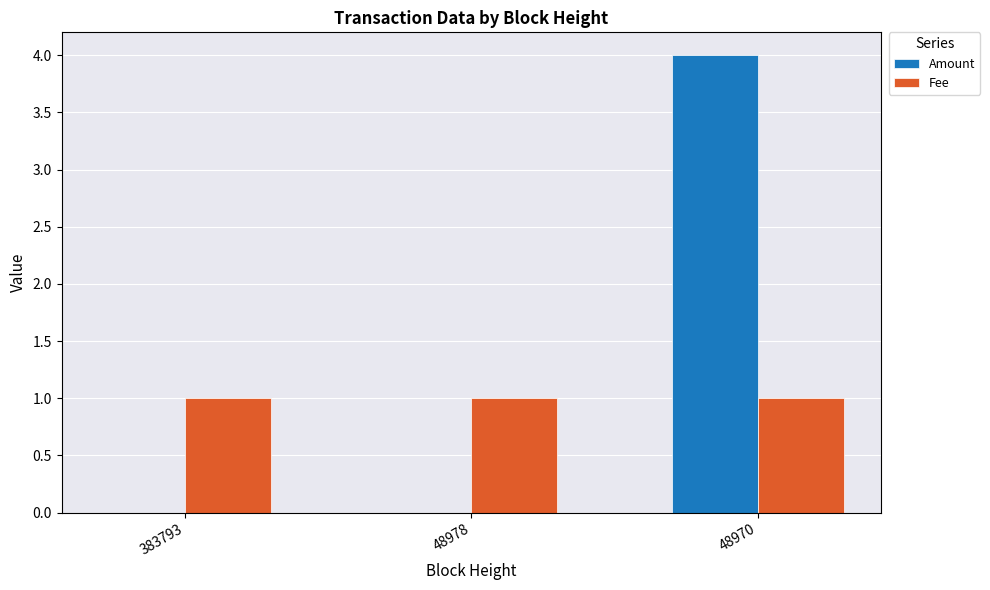

What are all the series names shown in the legend?

Amount, Fee